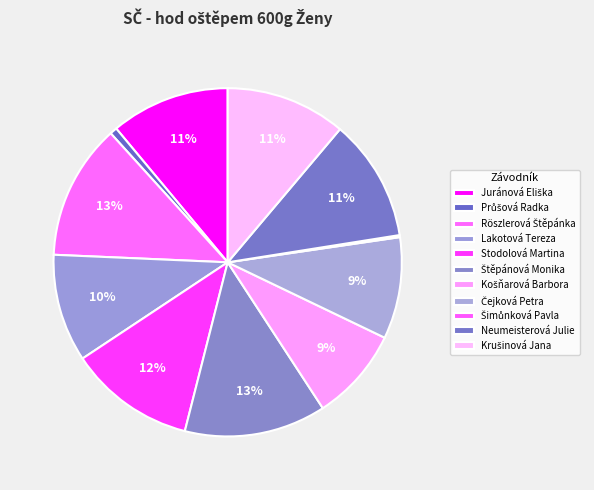

Is Neumeisterová Julie the majority of the pie?

No